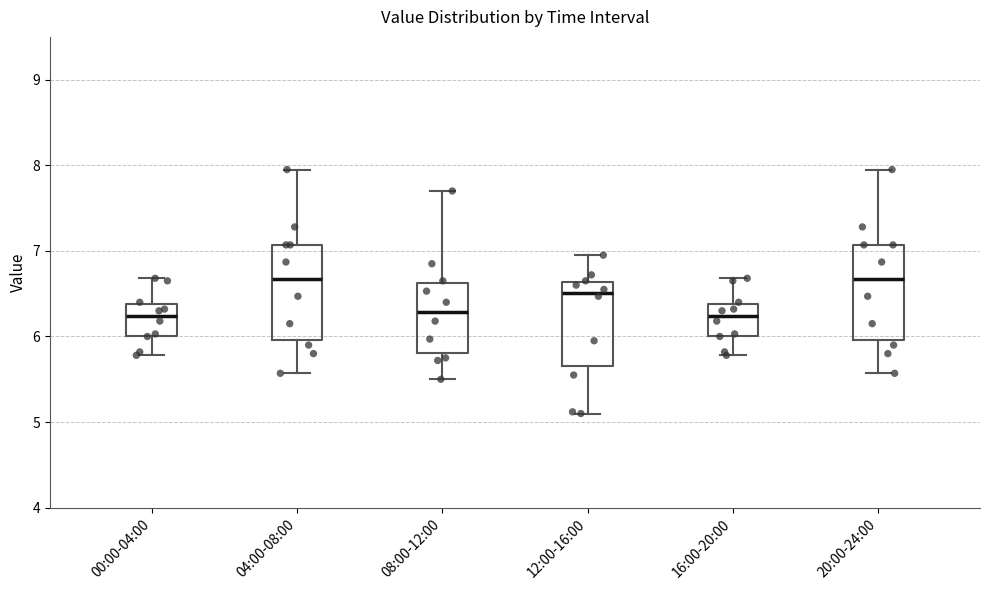

Where does the median line of the box for 20:00-24:00 sit on the y-axis? The values are not printed on the chart, so give them approximately, as read against the axis.

6.7